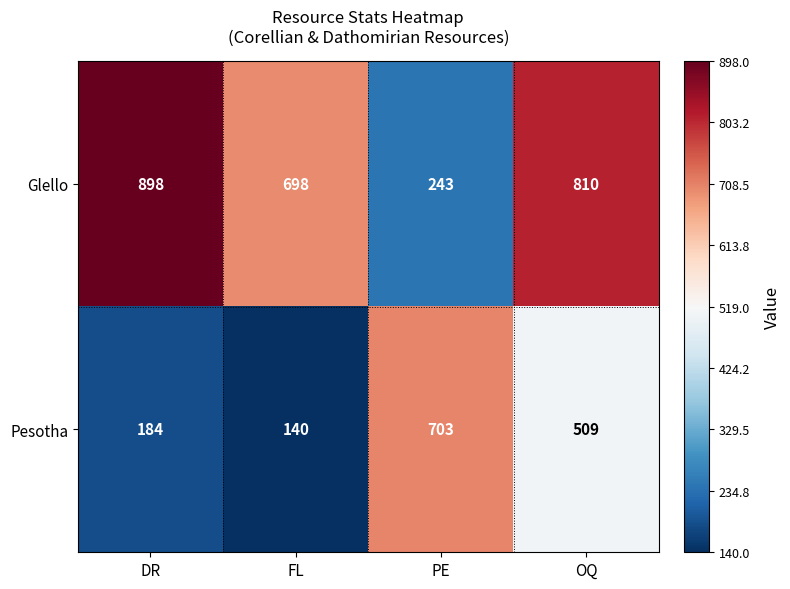

Reading right to left, transcribe all the data shown in this chart.

Glello: 810	243	698	898
Pesotha: 509	703	140	184